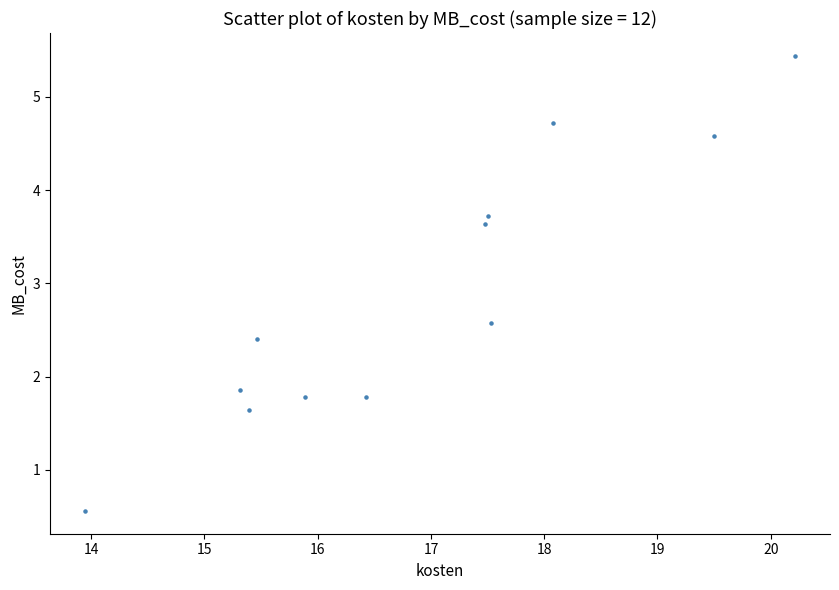

What is the range of X values (max minus min)?

6.3